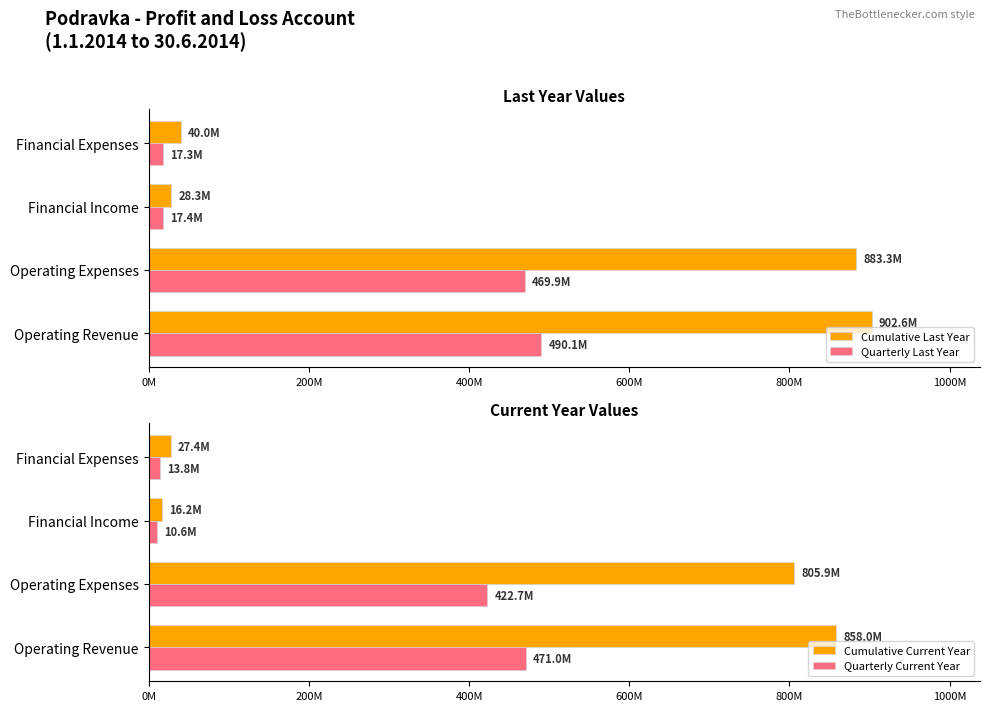

The Cumulative Current Year series shows 1354440569 at Operating Expenses. True or false?

False